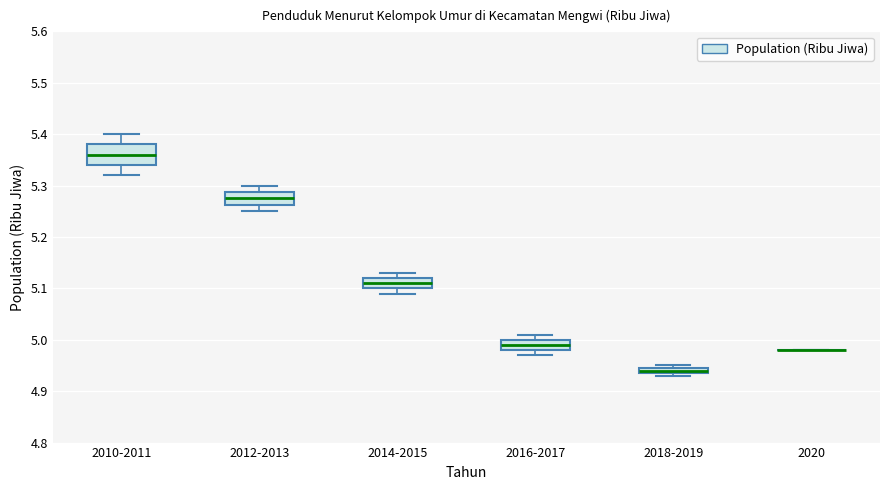

Where is the lower edge of the box for 2018-2019 on the y-axis? The values are not printed on the chart, so give them approximately, as read against the axis.

4.94